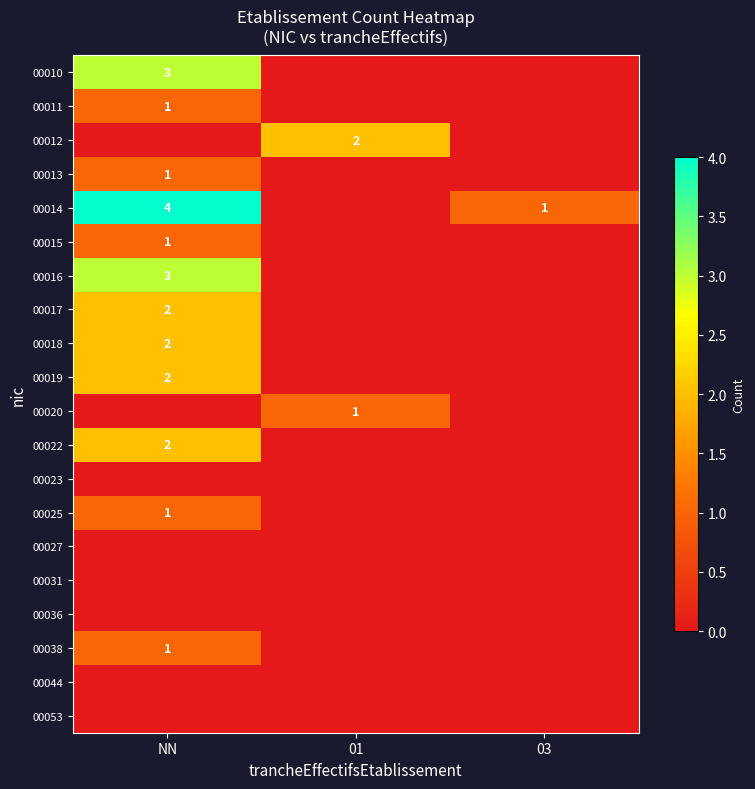

At how many categories does at least one series exceed 2?

1